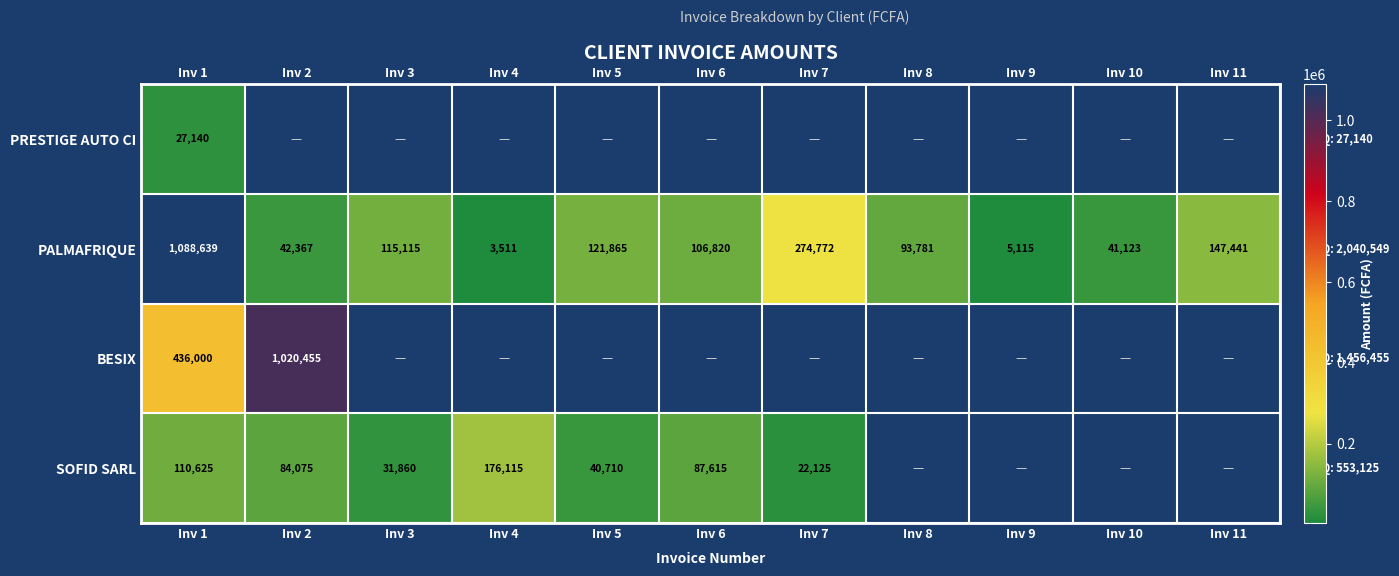

What is the difference between the maximum and second lowest values in the PALMAFRIQUE series?

1083524